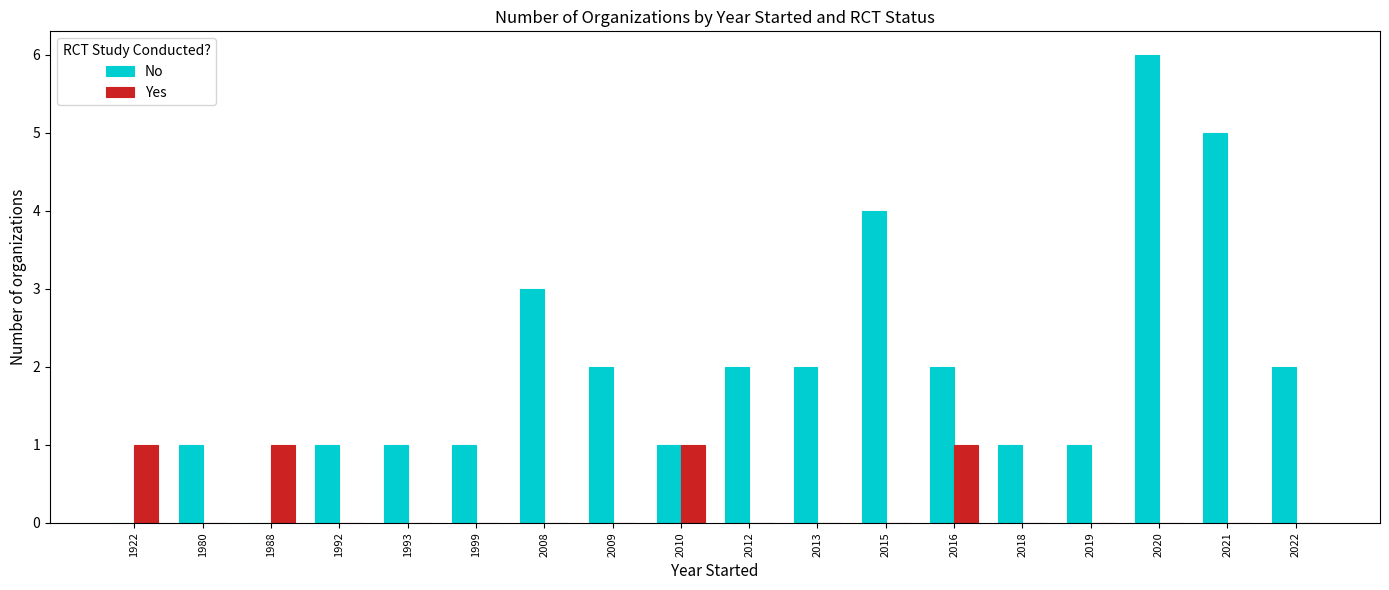

What is the spread (max minus min) of values at 1988?

1